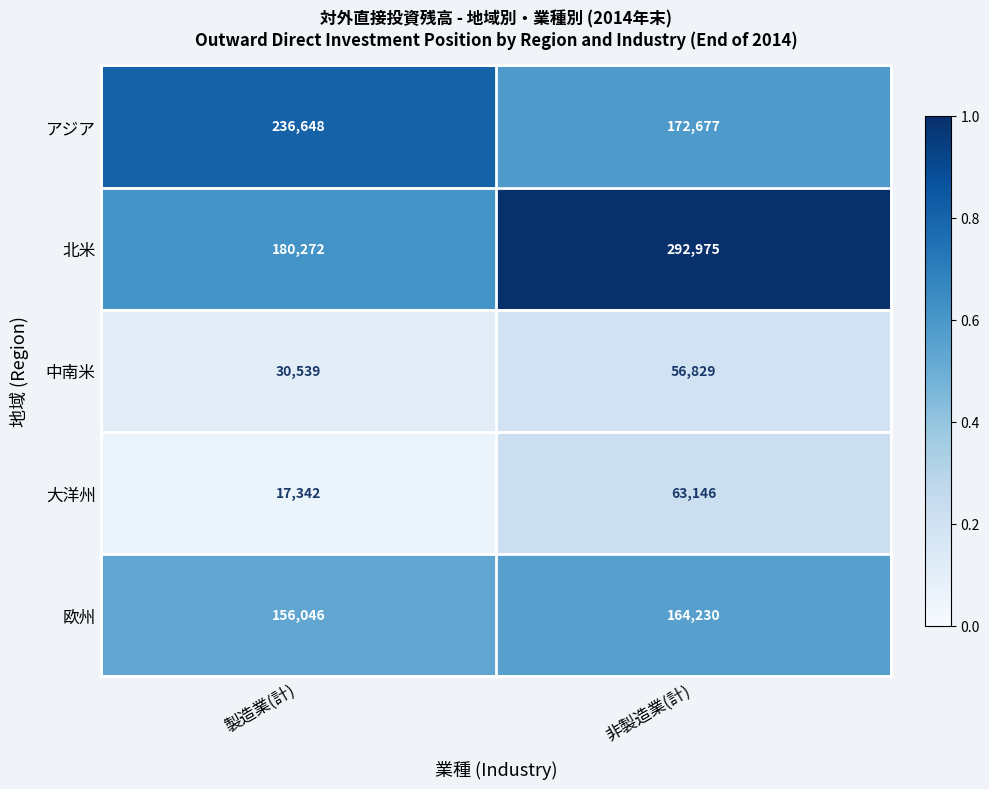

Which series has the widest spread of values?

北米